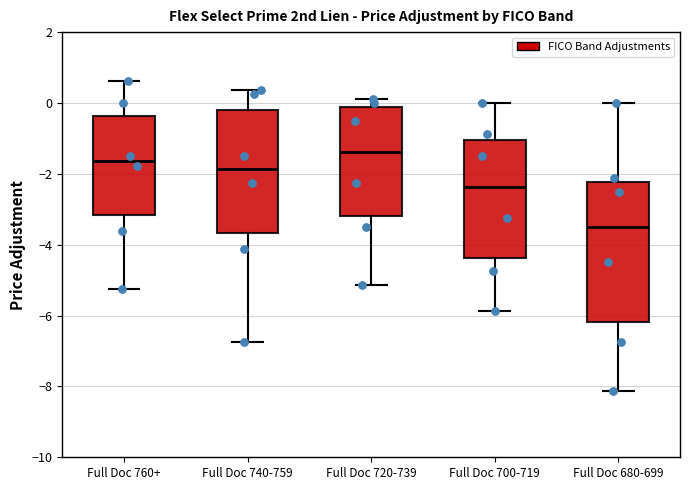

Where is the lower edge of the box for Full Doc 740-759 on the y-axis? The values are not printed on the chart, so give them approximately, as read against the axis.

-3.6